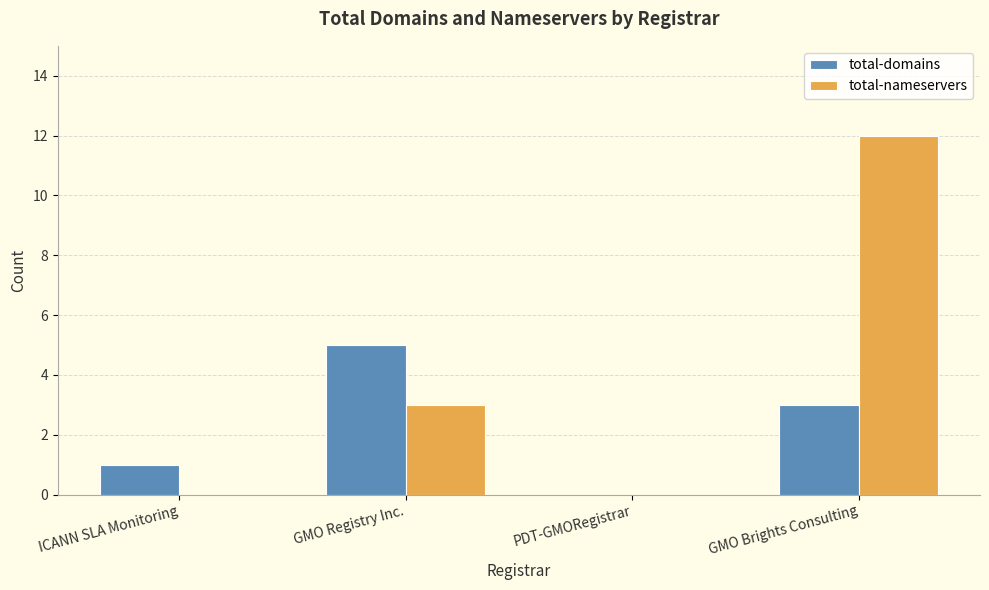

What is the sum of the total-domains values at GMO Registry Inc. and GMO Brights Consulting?

8